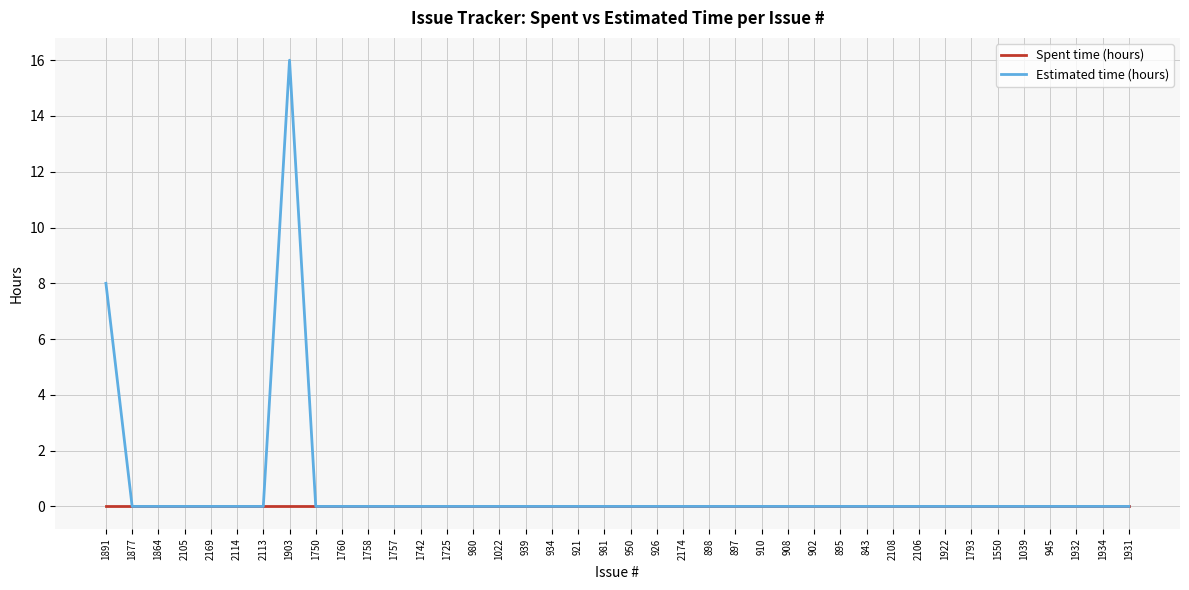

List the series in order of their peak value, highest first.

Estimated time (hours), Spent time (hours)